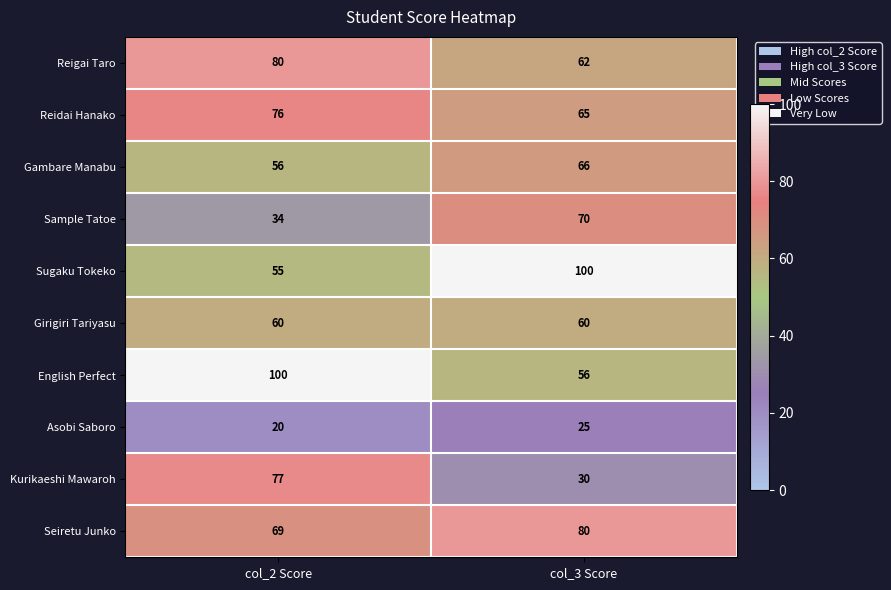

Reading right to left, what are all the values shown in this chart?

Reigai Taro: col_3 Score=62	col_2 Score=80
Reidai Hanako: col_3 Score=65	col_2 Score=76
Gambare Manabu: col_3 Score=66	col_2 Score=56
Sample Tatoe: col_3 Score=70	col_2 Score=34
Sugaku Tokeko: col_3 Score=100	col_2 Score=55
Girigiri Tariyasu: col_3 Score=60	col_2 Score=60
English Perfect: col_3 Score=56	col_2 Score=100
Asobi Saboro: col_3 Score=25	col_2 Score=20
Kurikaeshi Mawaroh: col_3 Score=30	col_2 Score=77
Seiretu Junko: col_3 Score=80	col_2 Score=69